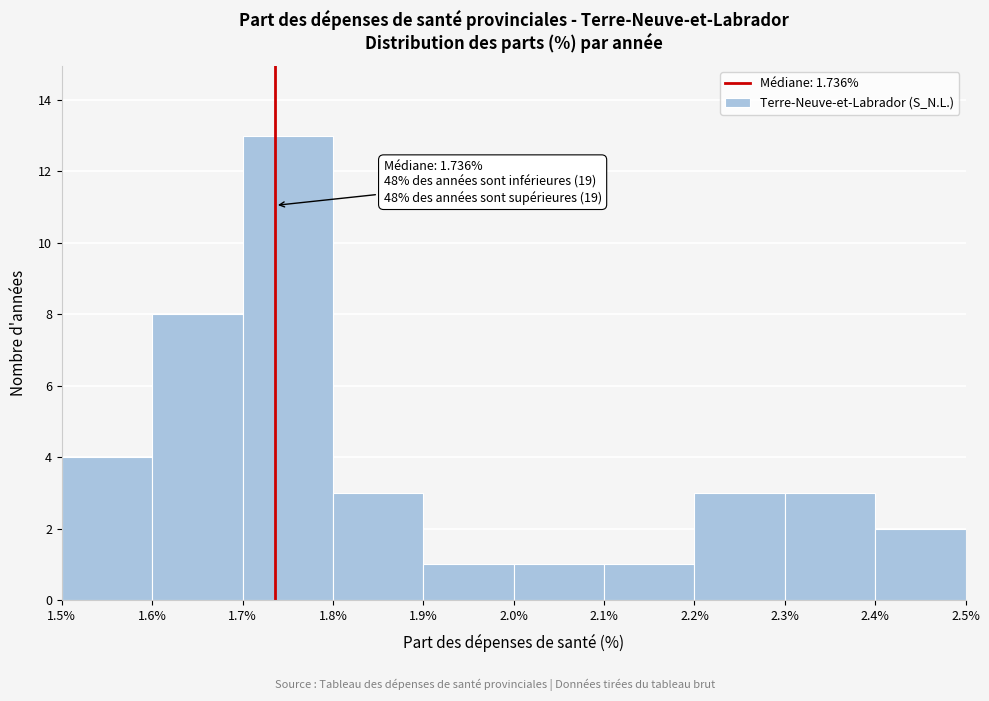

Over which range of the x-axis is the bar tallest?

1.7% to 1.8%